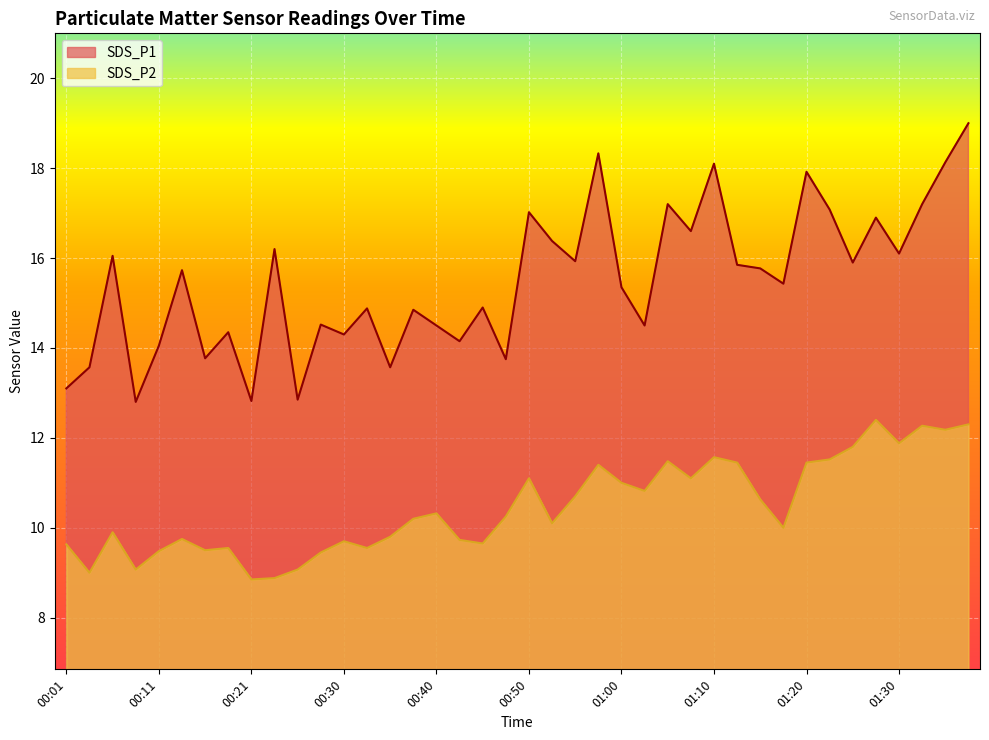

What is the value of the SDS_P1 point at the 13th from the left?

14.3